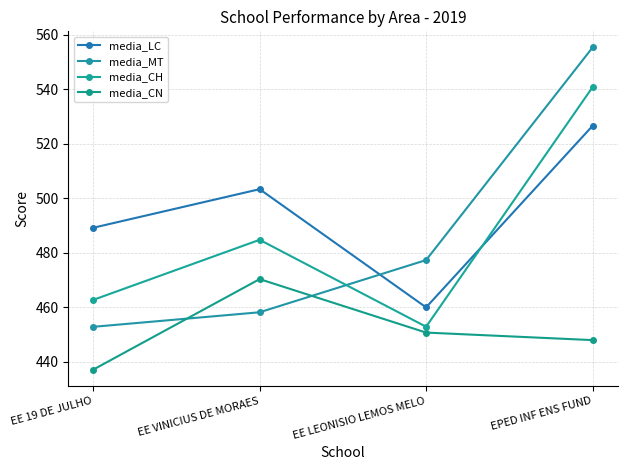

Which series ends up on top after the final intersection of media_LC and media_CH?

media_CH